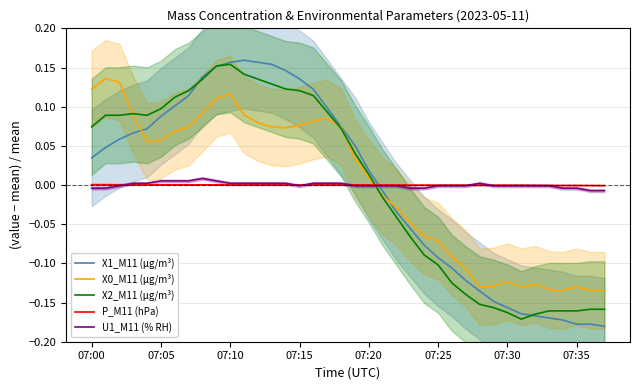

Between 9 and 28, which series saw the biggest shift?

X2_M11 (μg/m³)